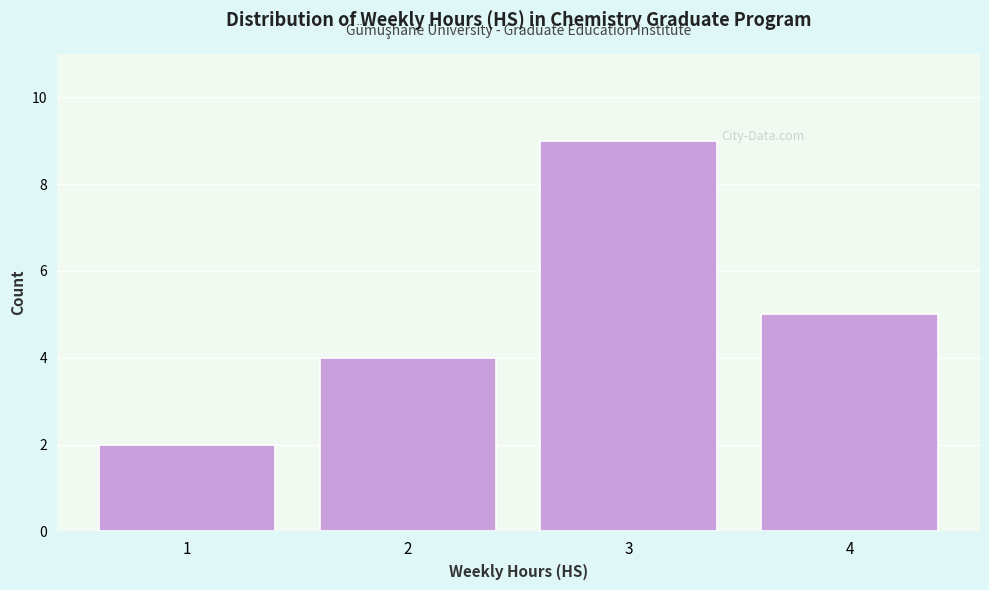

Reading left to right, transcribe all the data shown in this chart.

1=2	2=4	3=9	4=5